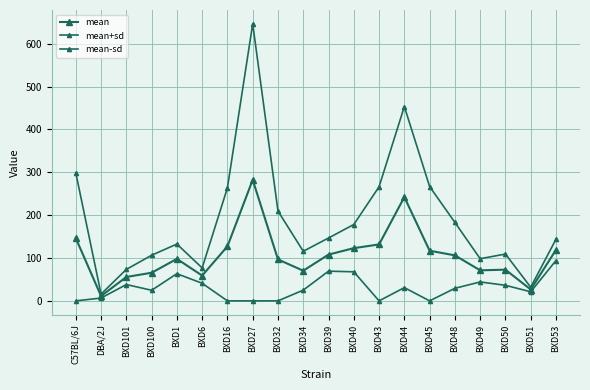

Reading right to left, extract all data points from this chart.

mean: 119.0	26.5	72.8	71.2	106.2	117.0	242.2	131.7	123.0	108.0	70.4	96.7	282.5	127.2	59.0	98.0	65.6	55.8	11.2	146.4
mean+sd: 143.8	31.8	109.3	98.3	183.1	266.7	453.5	266.3	178.2	146.7	115.7	209.6	646.4	263.8	76.9	132.6	106.5	73.4	15.8	298.8
mean-sd: 94.2	21.2	36.3	44.2	29.3	0.0	30.9	0.0	67.8	69.3	25.1	0.0	0.0	0.0	41.1	63.4	24.7	38.1	6.6	0.0